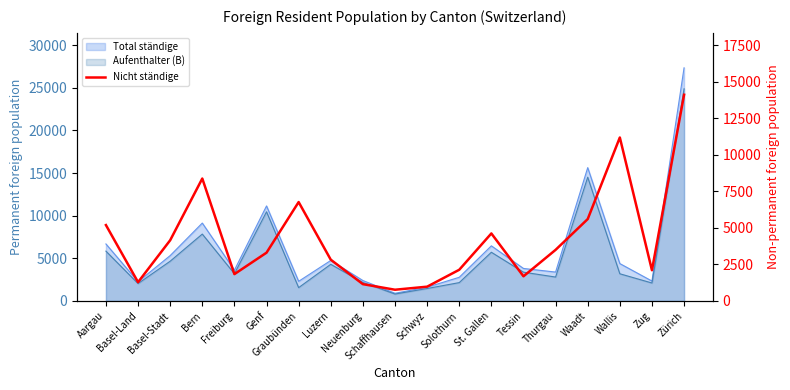

Is it true that the value at Wallis is 7744?

False